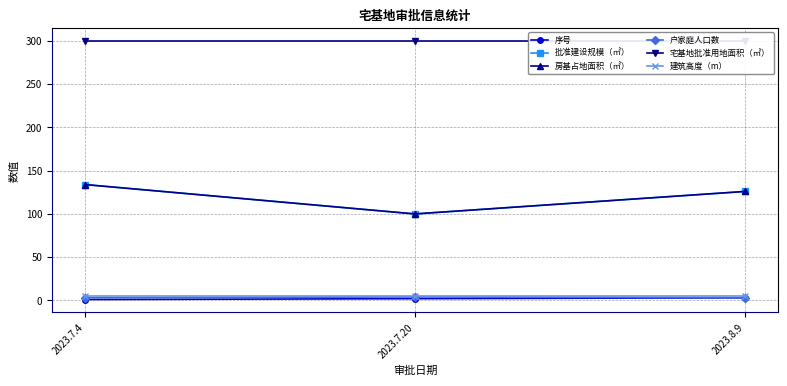

Reading left to right, extract all data points from this chart.

序号: 1	2	3
批准建设规模（㎡）: 134	100	126
房基占地面积（㎡）: 134	100	126
户家庭人口数: 3	4	3
宅基地批准用地面积（㎡）: 300	300	300
建筑高度（m）: 5	5	5